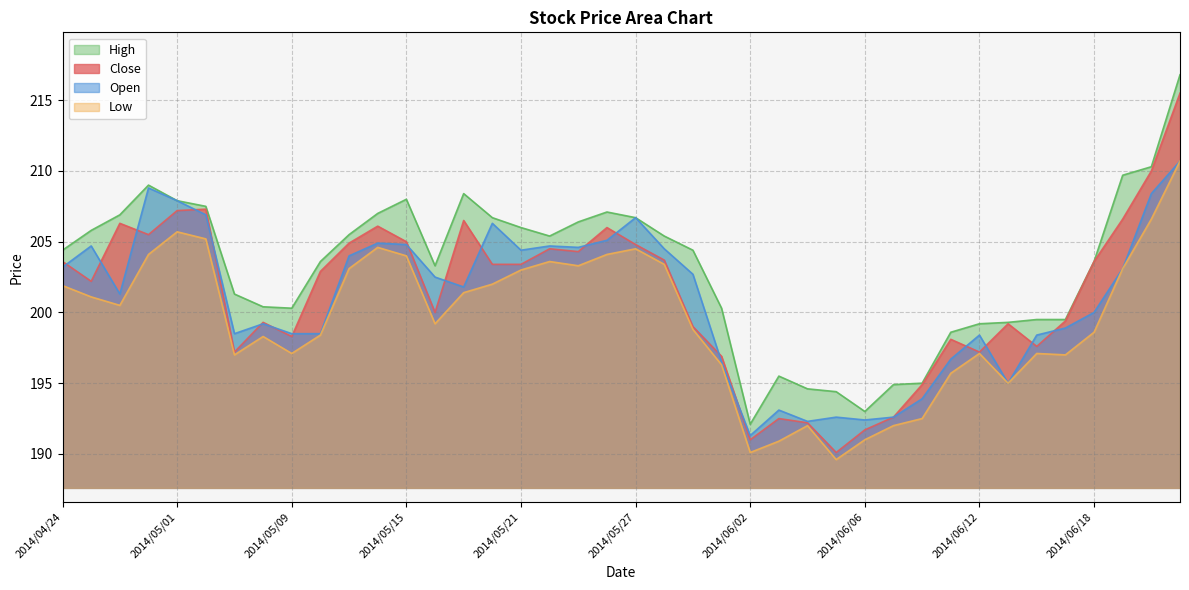

In High, how many points are lower than both neighbors (excluding endpoints)?

5